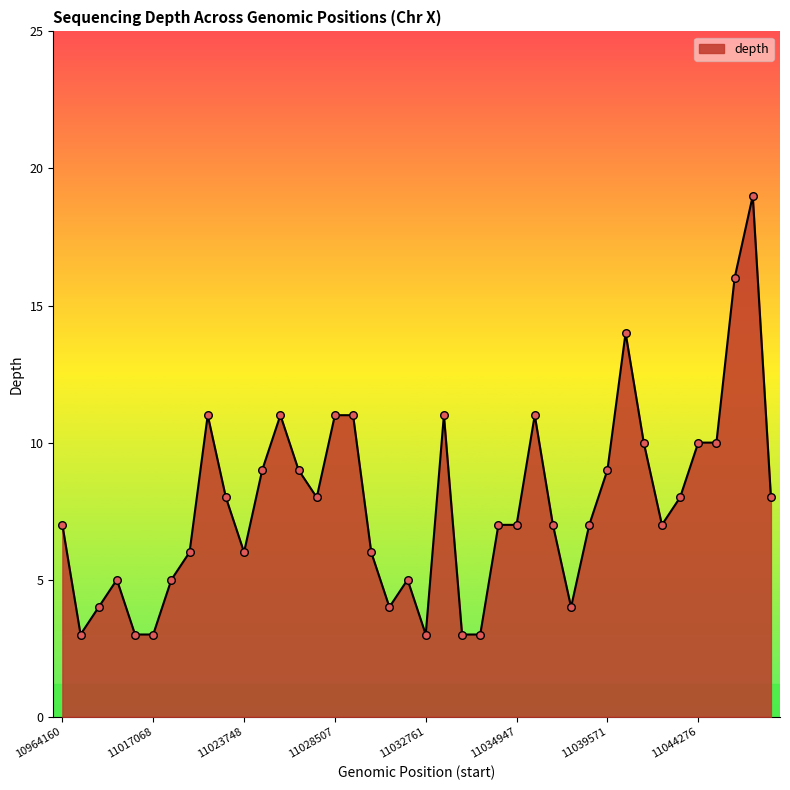

What is the greatest value displayed?

19